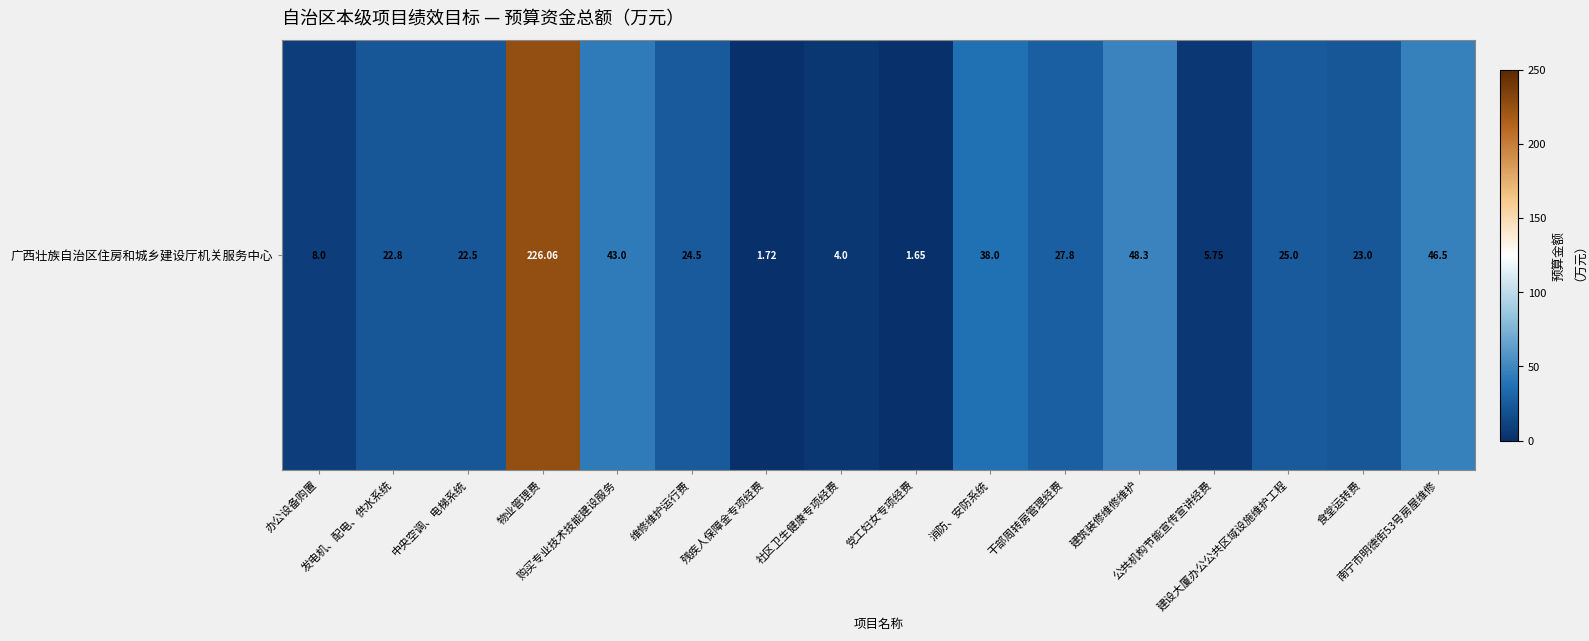

What is the difference between the maximum and second lowest values?

224.3